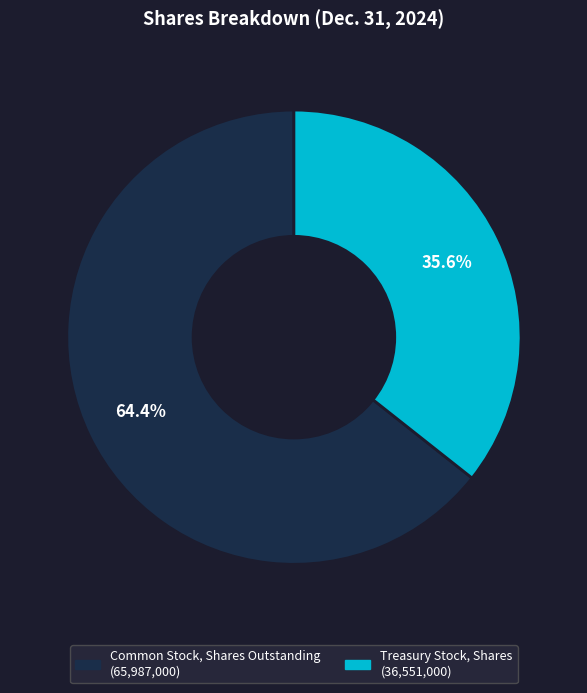

The Common Stock, Shares Outstanding slice represents 64% of the pie. True or false?

True